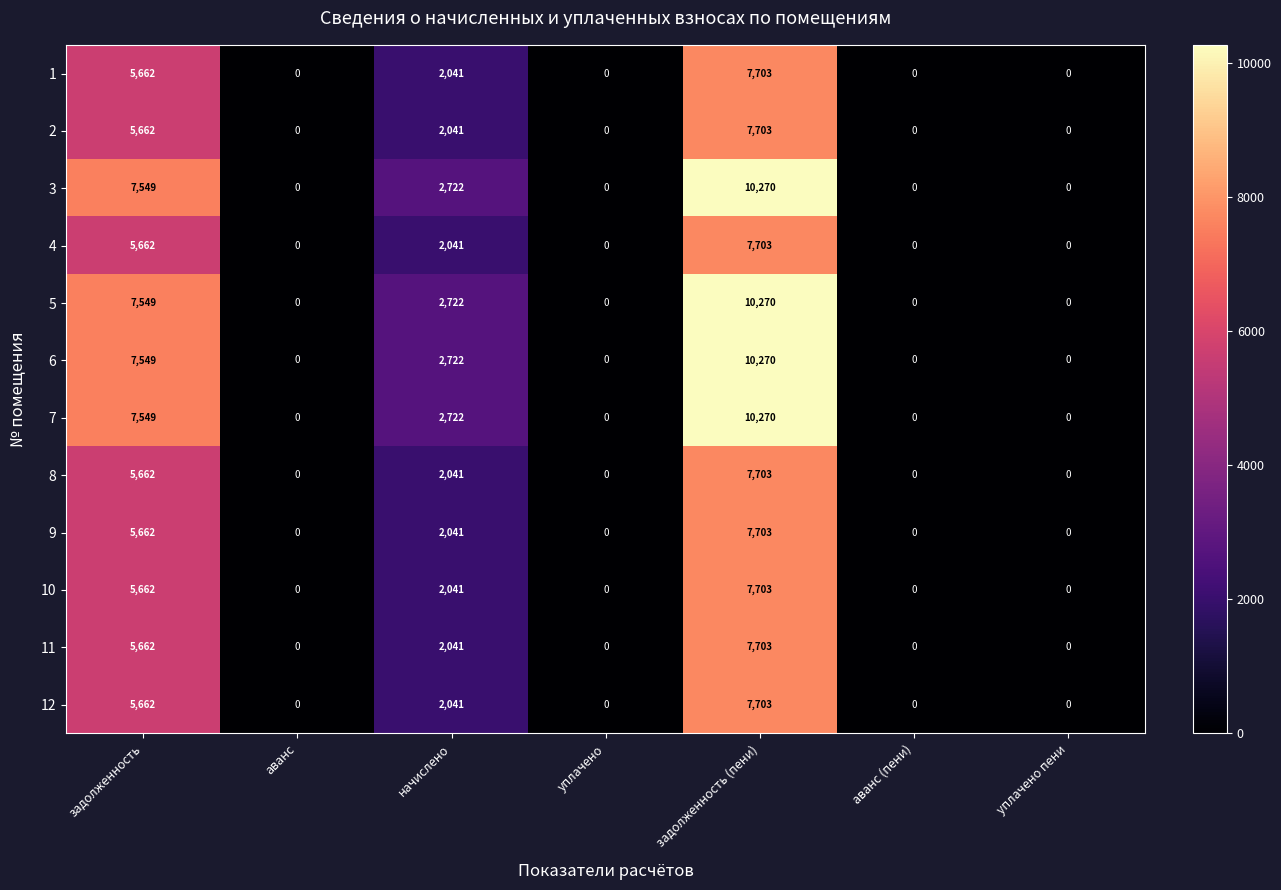

What is the maximum value for 8?

7703